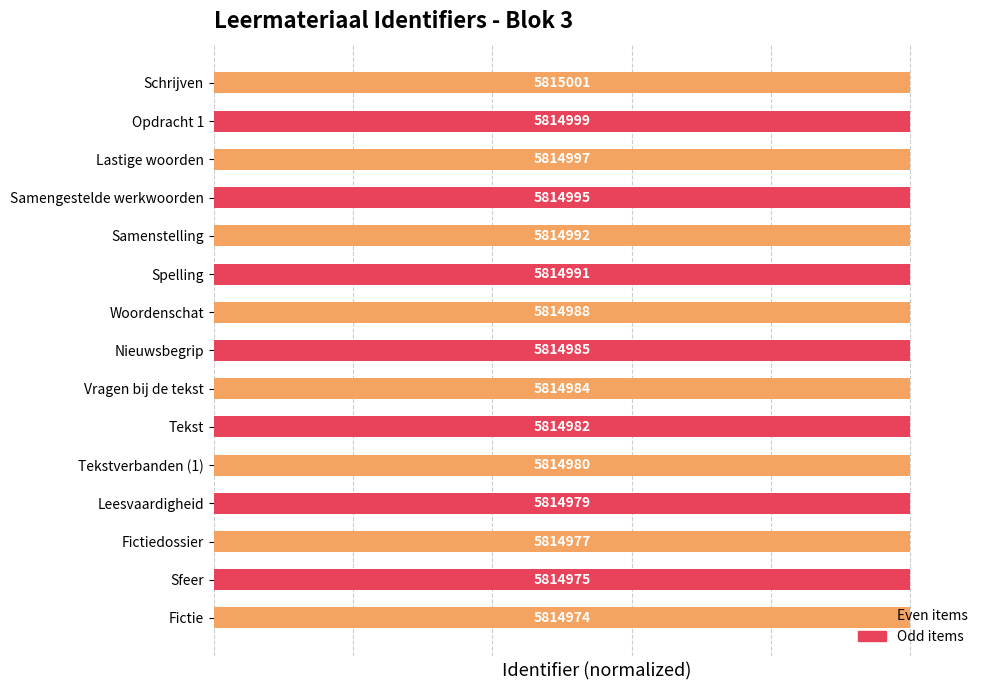

Are the bars horizontal?

Yes